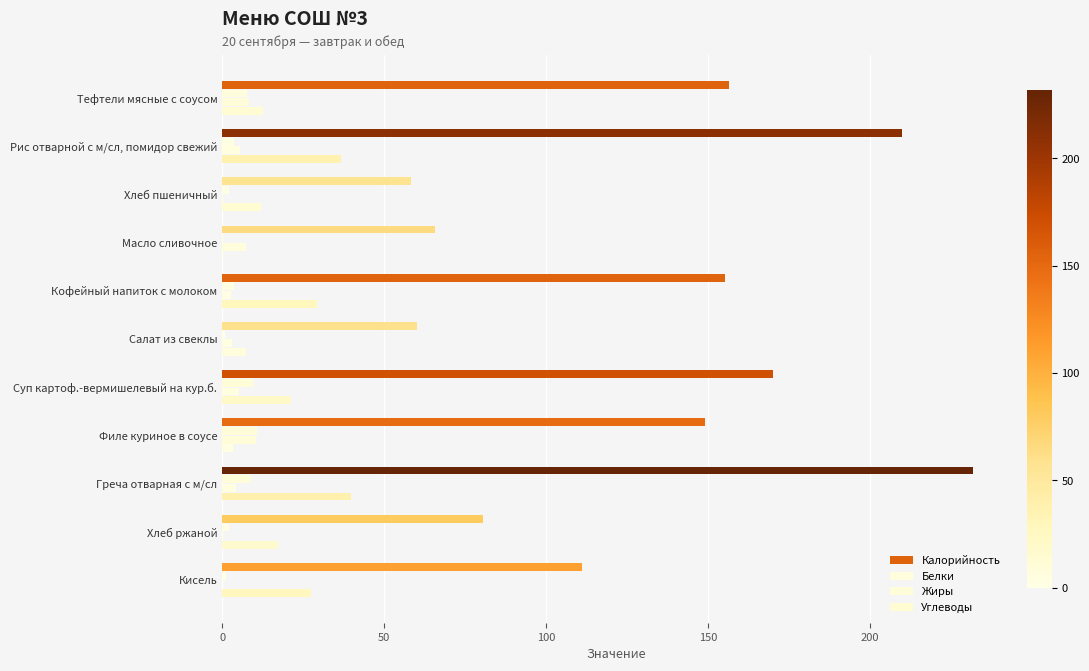

What is the sum of all Белки values?

50.0